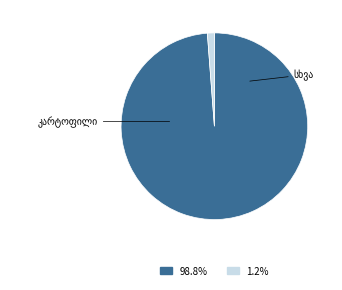

Is there any slice that represents more than half of the pie?

Yes